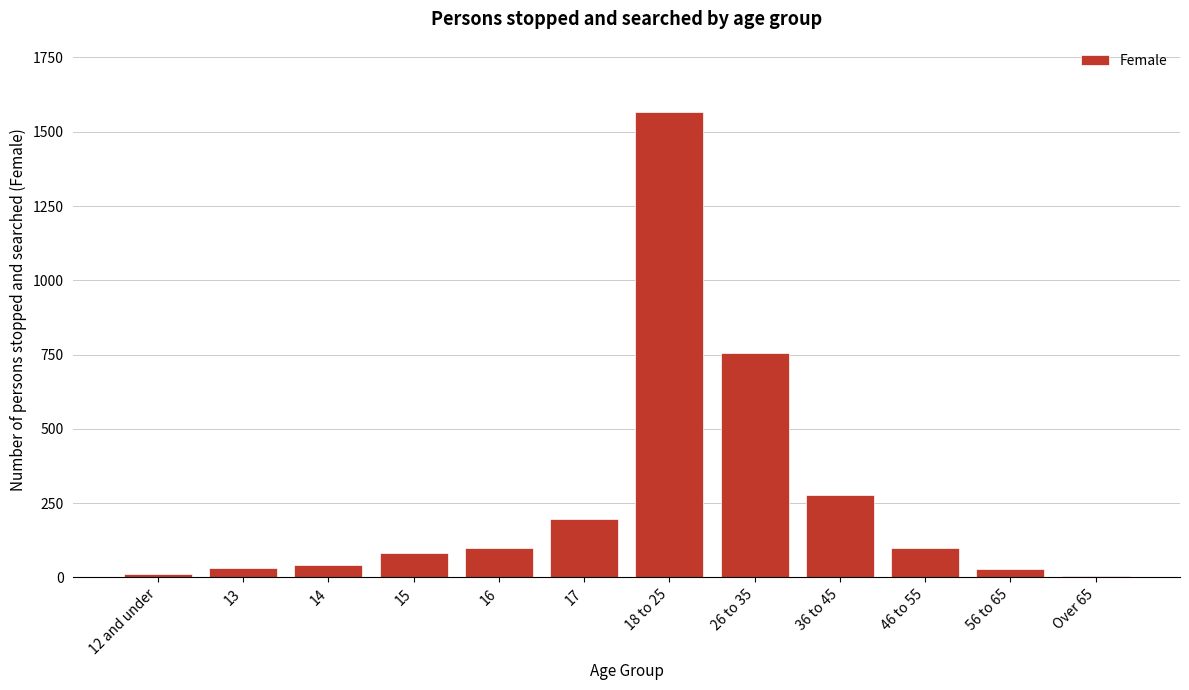

Which category has the highest value across all series?

18 to 25